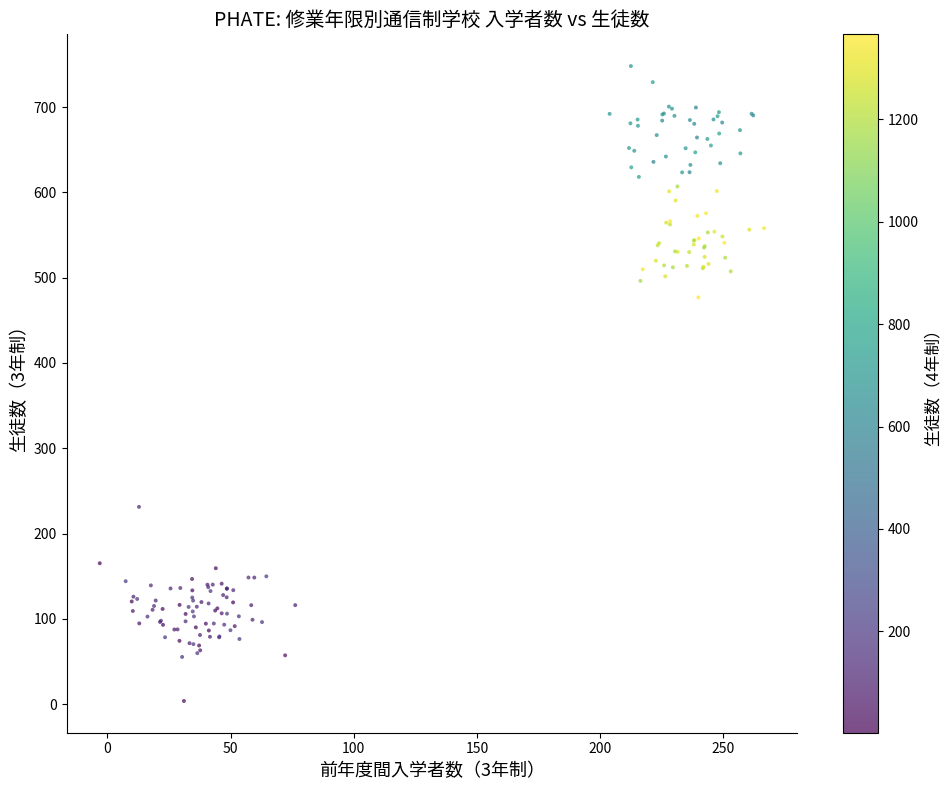

What Y value in the scatter plot is closest to 375?

476.9